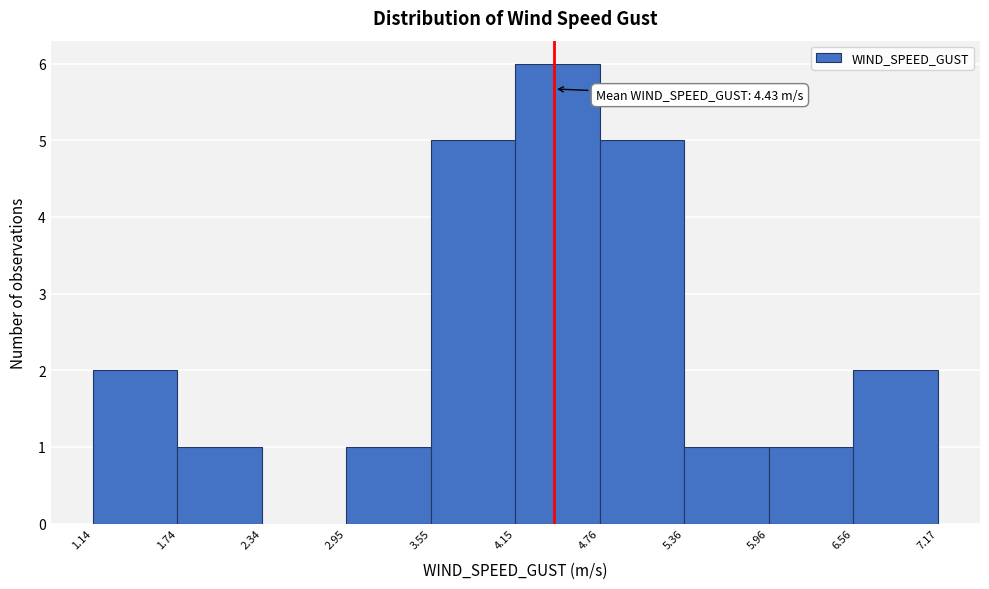

Over which range of the x-axis is the bar tallest?

4.15 to 4.76